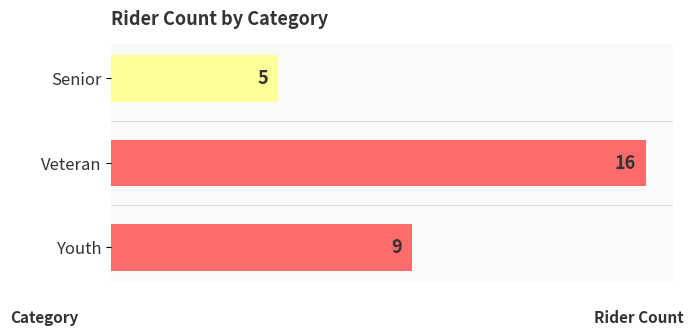

The chart shows a value of 4 at Youth. True or false?

False